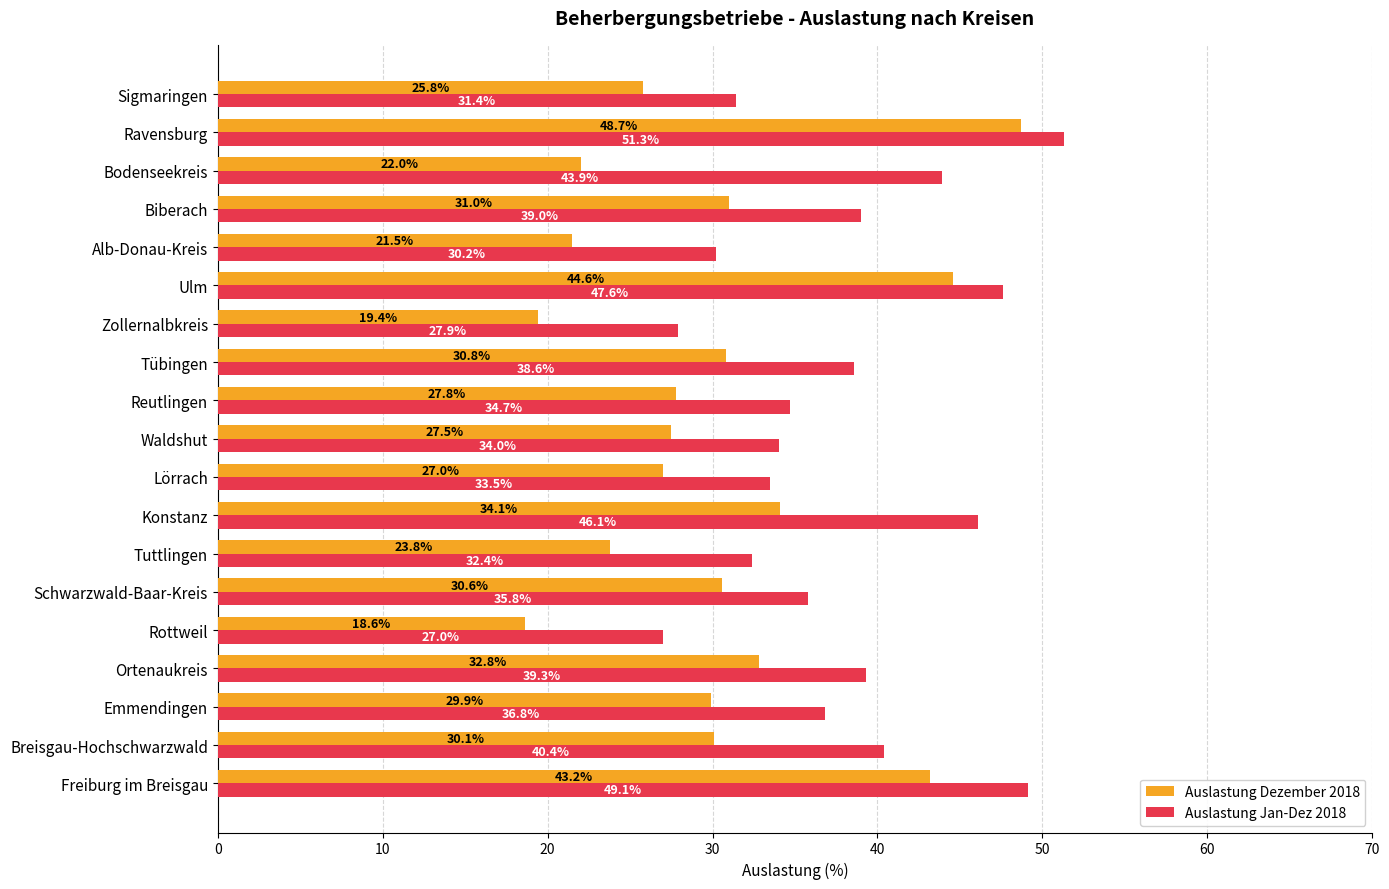

Rank the series by their average value, from lowest to highest.

Auslastung Dezember 2018, Auslastung Jan-Dez 2018